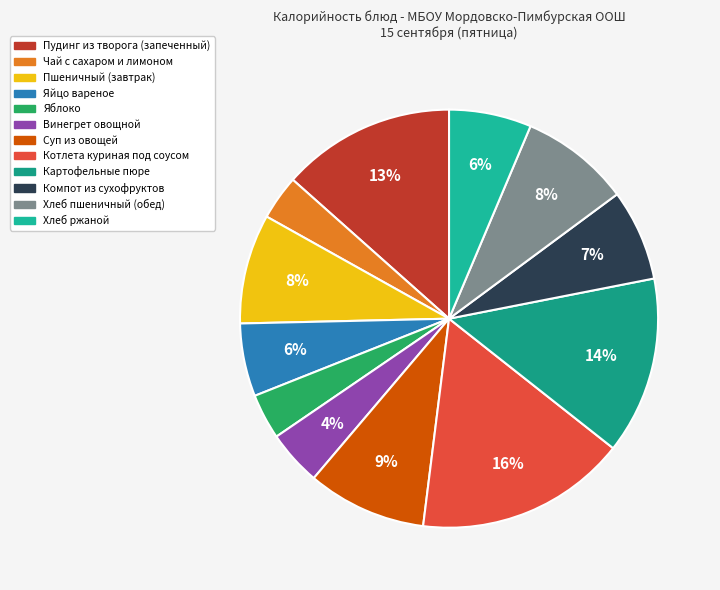

Which slice is the smallest?

Чай с сахаром и лимоном